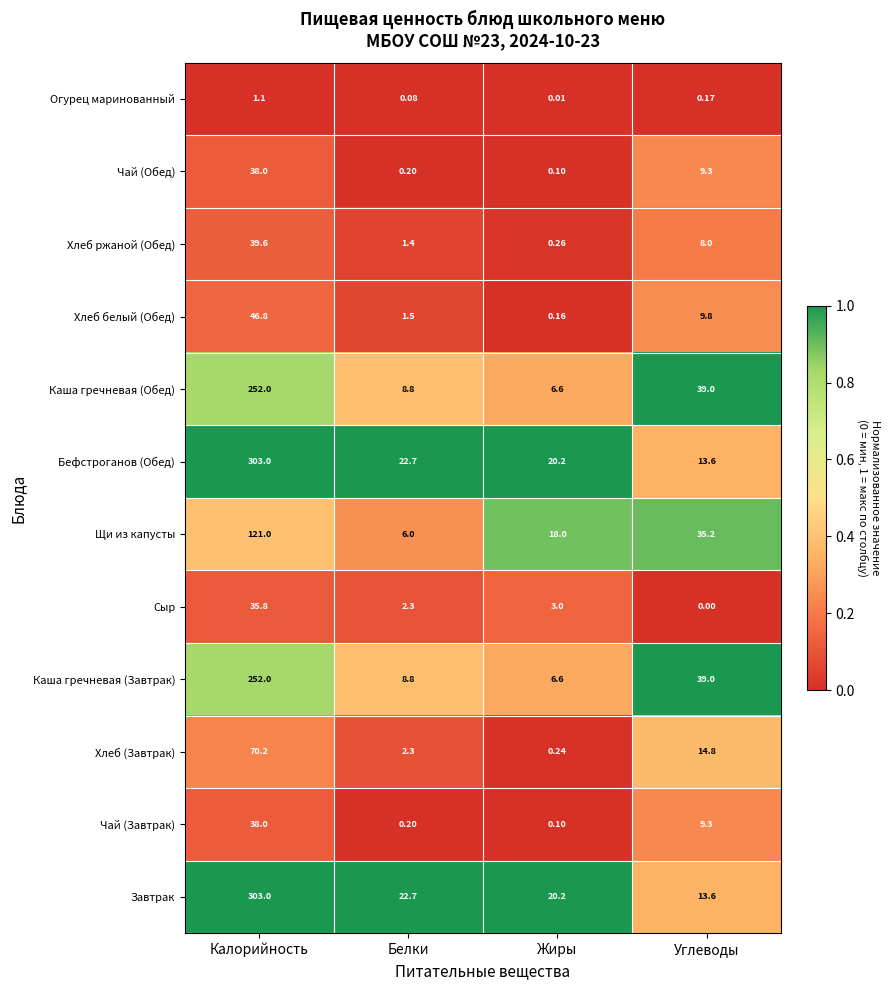

List the labels in order of Бефстроганов (Обед) value, smallest first.

Углеводы, Жиры, Белки, Калорийность